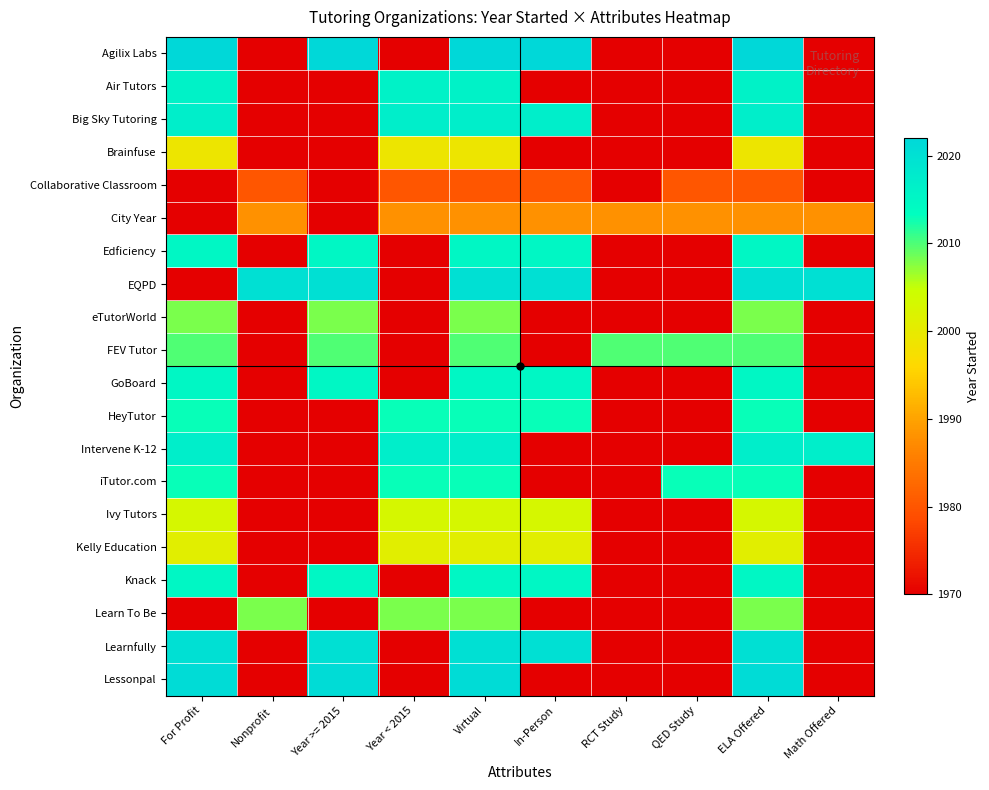

At which category is the sum across all series the highest?

Virtual